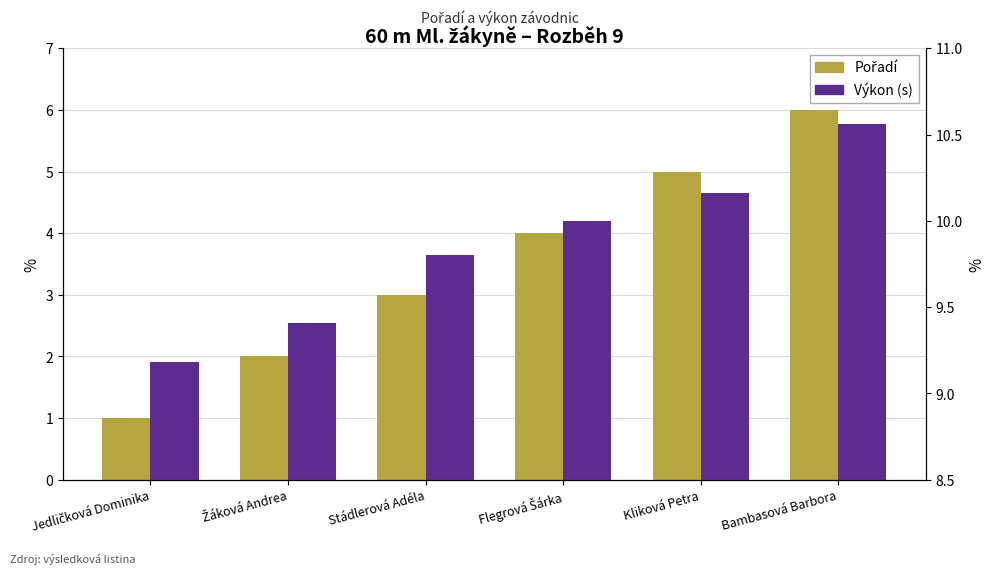

What are all the series names shown in the legend?

Pořadí, Výkon